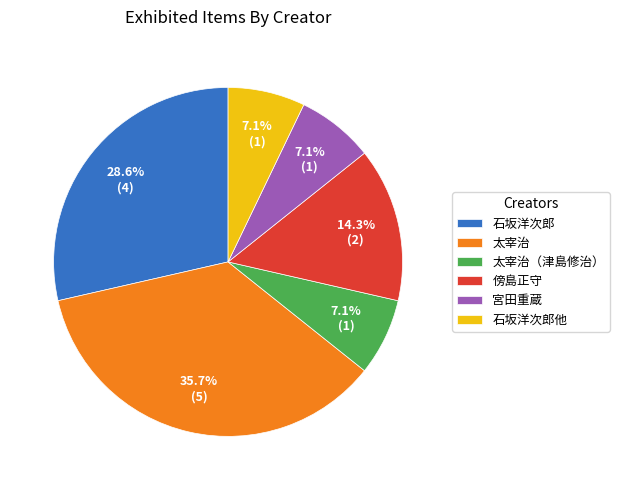

Which slice is the largest?

太宰治